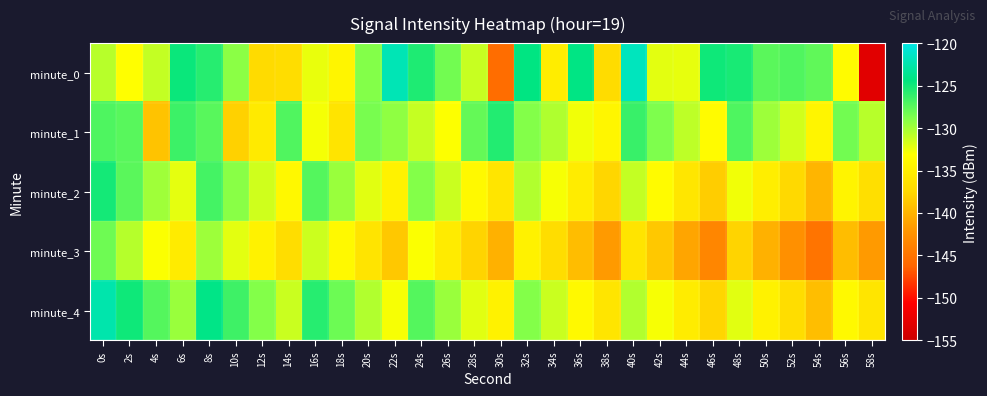

Which series has the widest spread of values?

minute_0